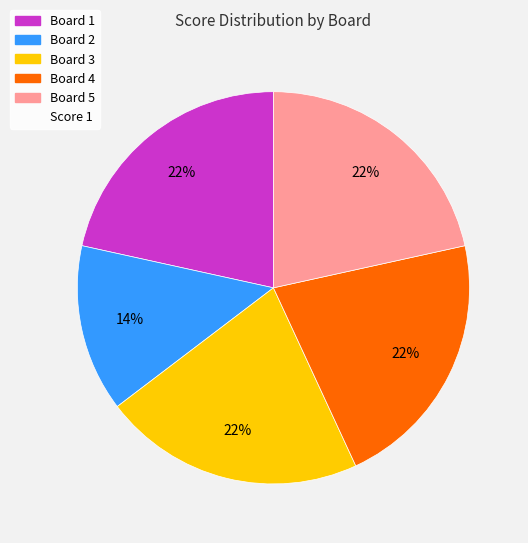

To the nearest percent, what is the average slice percentage?

20%